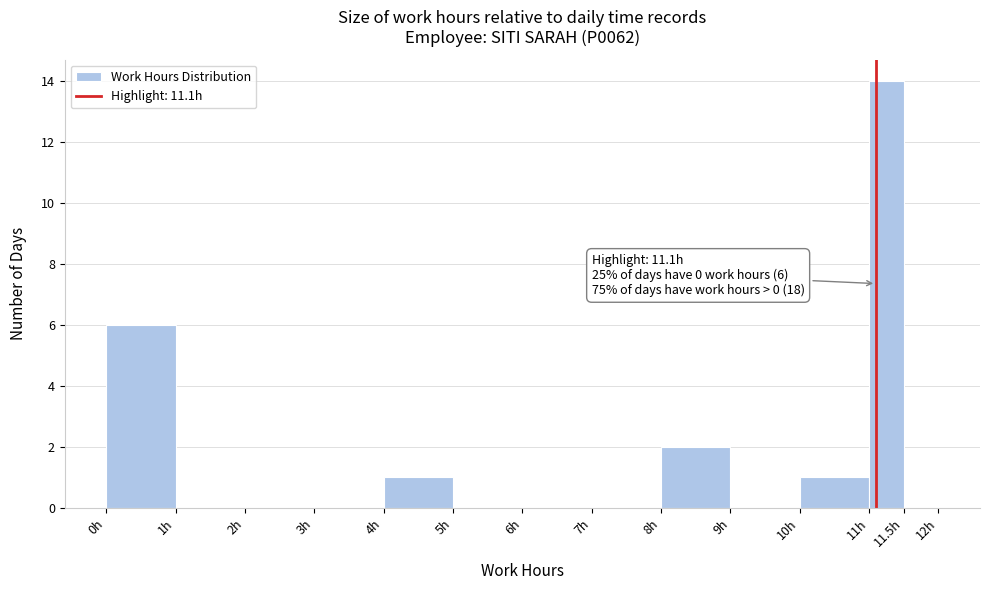

Over which range of the x-axis is the bar tallest?

11.0 to 11.5